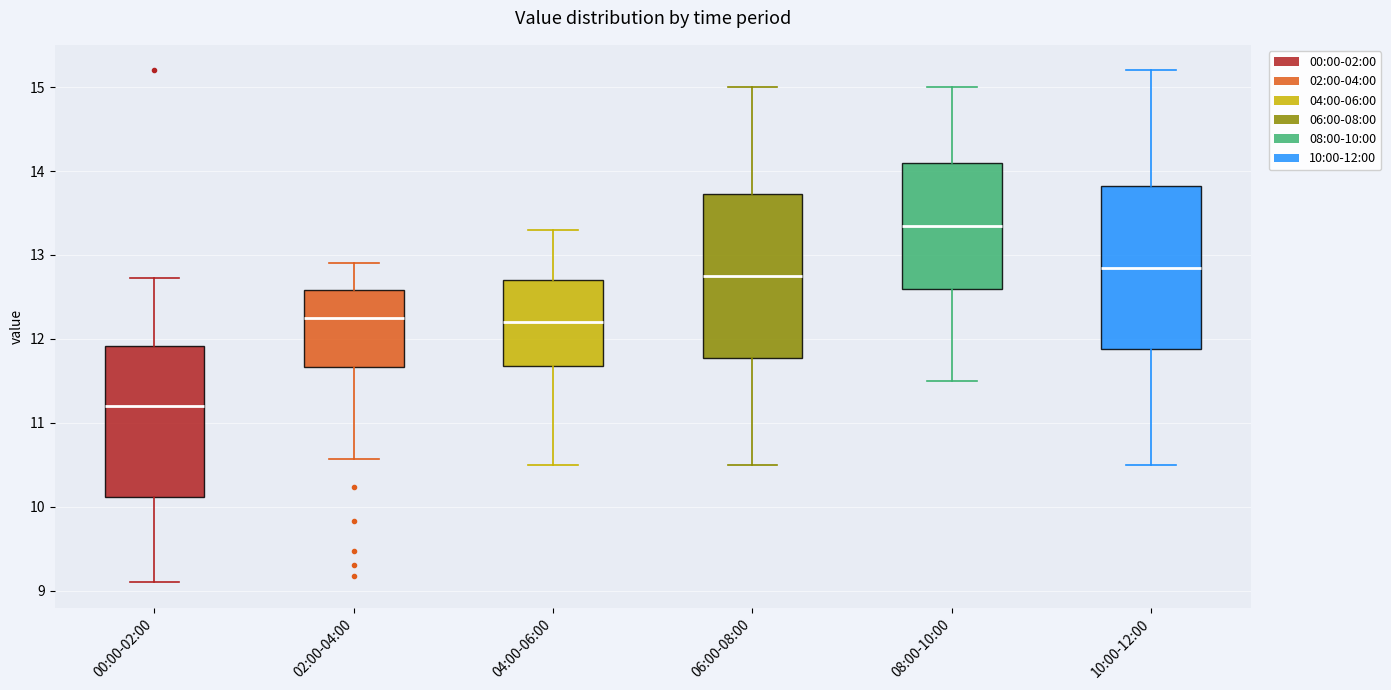

Reading left to right, read every box against the y-axis: the position of its median line, the range the box covers, and the ends of its whiskers. The values are not printed on the chart, so give them approximately, as read against the axis.

00:00-02:00: median 11.2, box 10.1 to 11.9, whiskers 9.1 to 12.7
02:00-04:00: median 12.3, box 11.7 to 12.6, whiskers 10.6 to 12.9
04:00-06:00: median 12.2, box 11.7 to 12.7, whiskers 10.5 to 13.3
06:00-08:00: median 12.8, box 11.8 to 13.7, whiskers 10.5 to 15.0
08:00-10:00: median 13.4, box 12.6 to 14.1, whiskers 11.5 to 15.0
10:00-12:00: median 12.9, box 11.9 to 13.8, whiskers 10.5 to 15.2